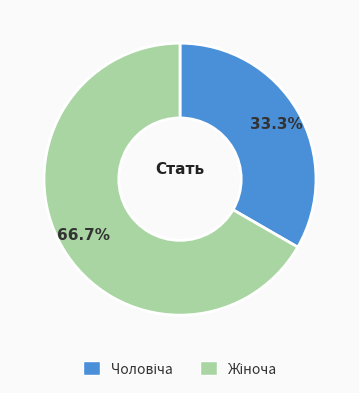

What is the smallest slice in the pie chart?

Чоловіча